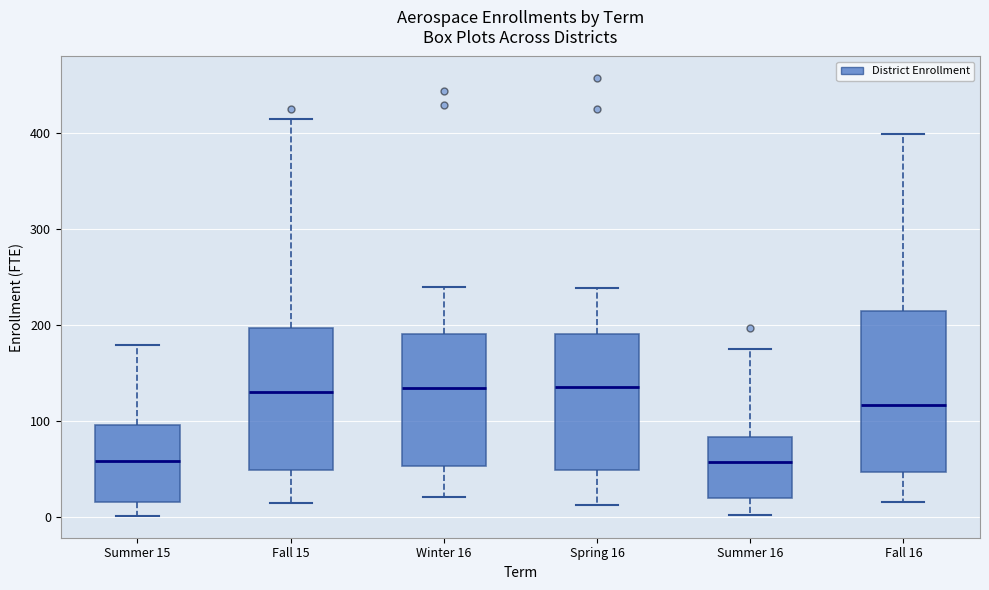

Reading left to right, read every box against the y-axis: the position of its median line, the range the box covers, and the ends of its whiskers. The values are not printed on the chart, so give them approximately, as read against the axis.

Summer 15: median 60, box 10 to 100, whiskers 0 to 180
Fall 15: median 130, box 50 to 200, whiskers 10 to 410
Winter 16: median 130, box 50 to 190, whiskers 20 to 240
Spring 16: median 140, box 50 to 190, whiskers 10 to 240
Summer 16: median 60, box 20 to 80, whiskers 0 to 170
Fall 16: median 120, box 50 to 210, whiskers 10 to 400